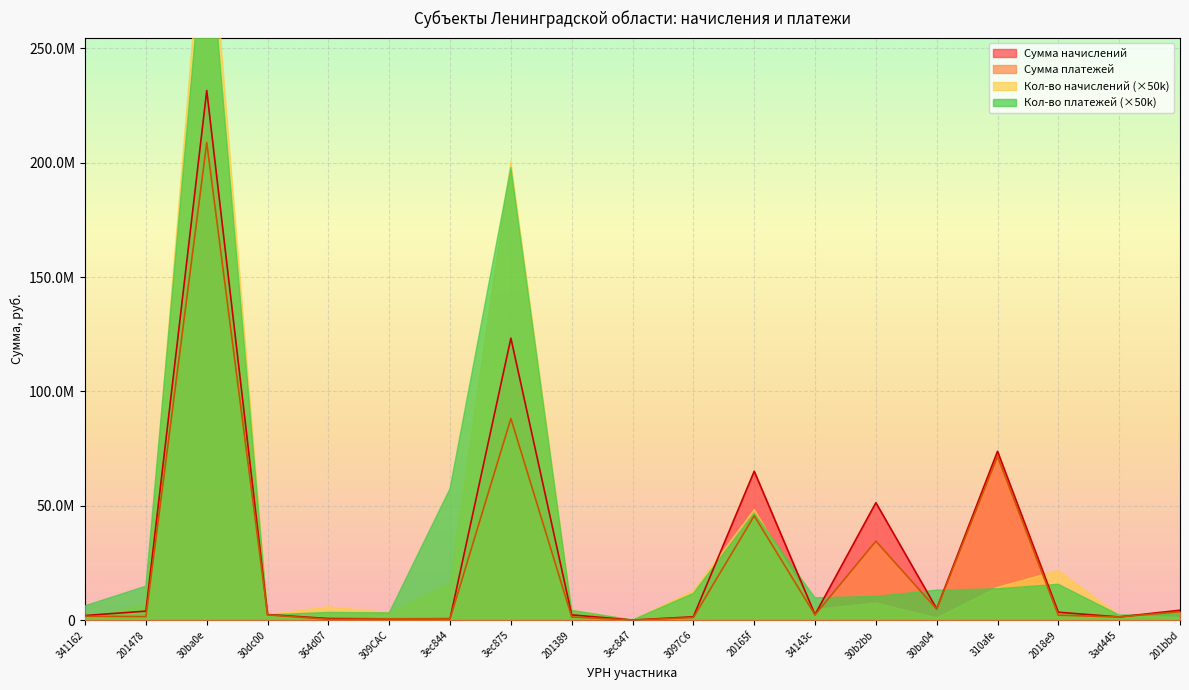

What value does the Сумма платежей series have at 3ad445?

1378369.0